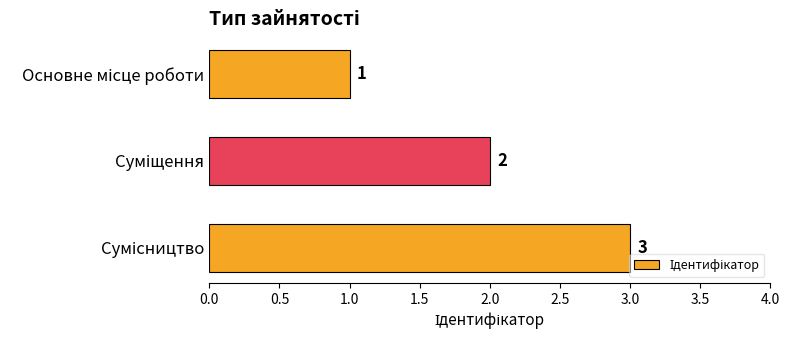

What is the value of the 3rd bar from the top?

3